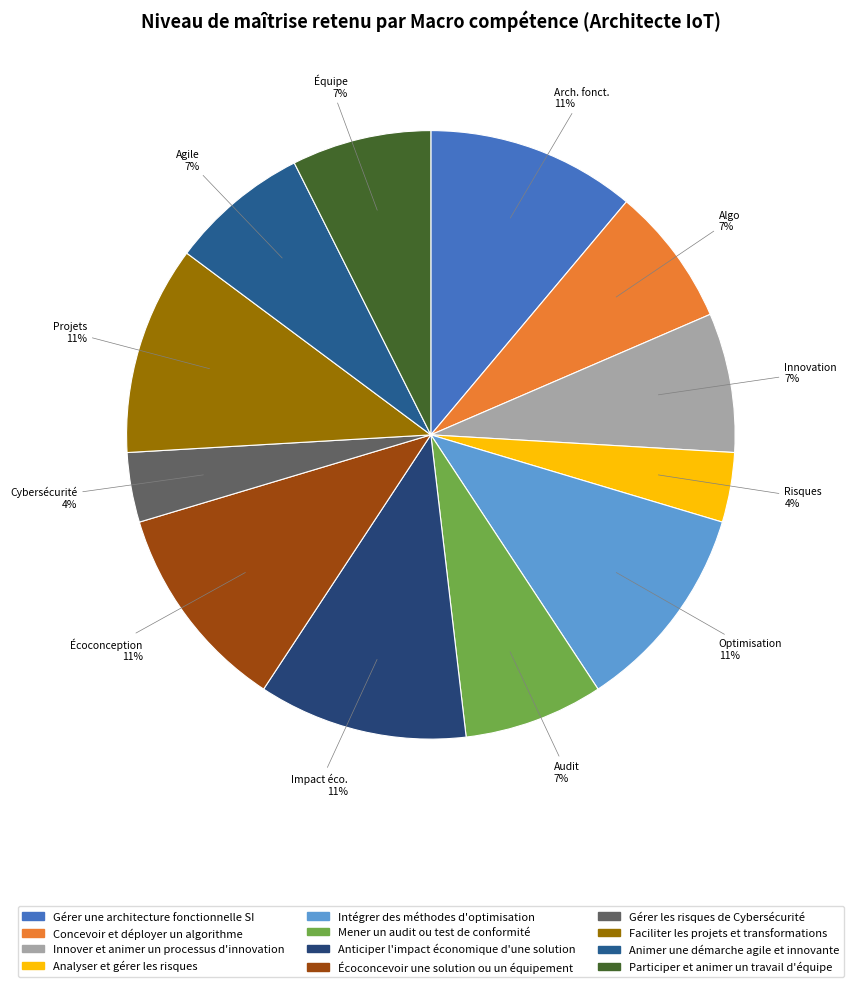

To the nearest percent, what portion does Intégrer des méthodes d'optimisation represent?

11%